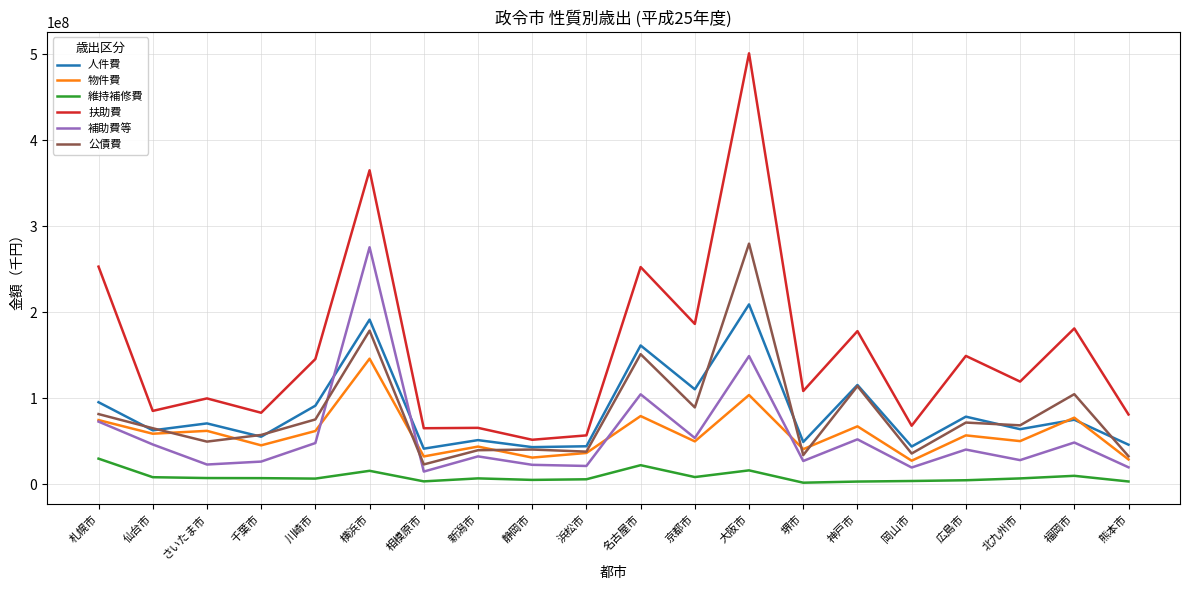

What are all the series names shown in the legend?

人件費, 物件費, 維持補修費, 扶助費, 補助費等, 公債費